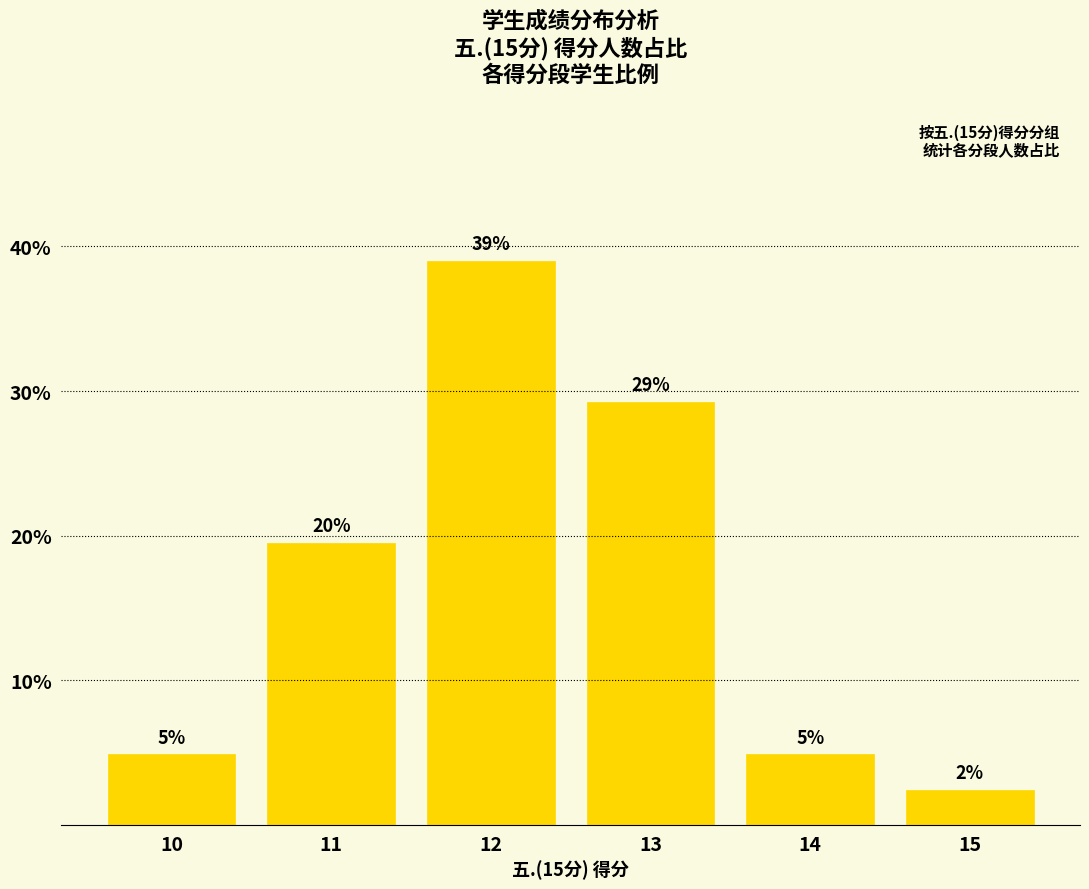

Reading right to left, what are all the values shown in this chart?

2.4	4.9	29.3	39.0	19.5	4.9